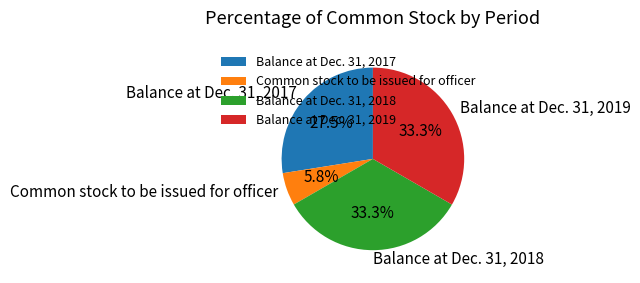

To the nearest percent, what percentage of the pie is Balance at Dec. 31, 2018?

33%